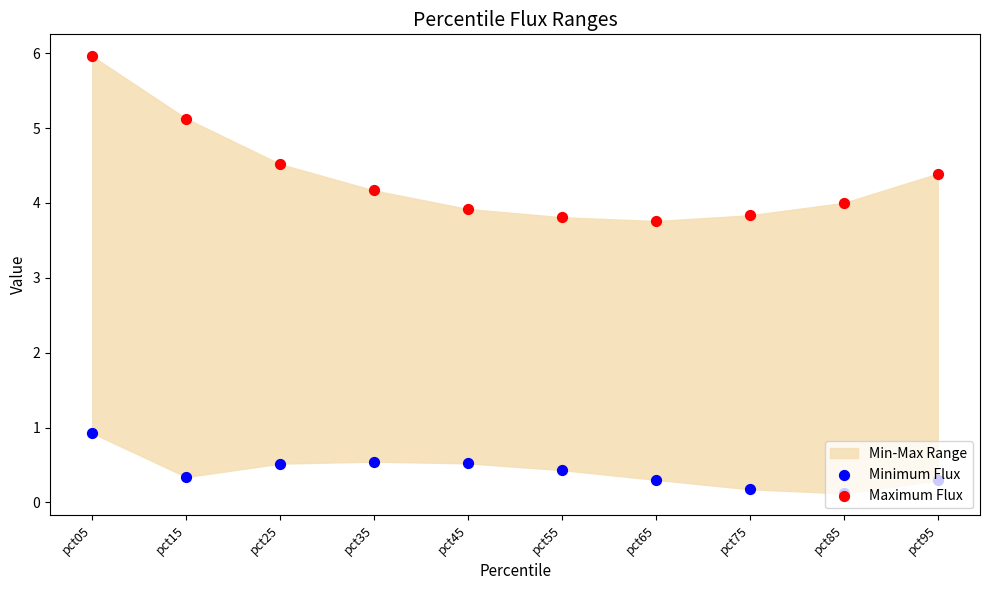

At how many categories does at least one series exceed 2?

10